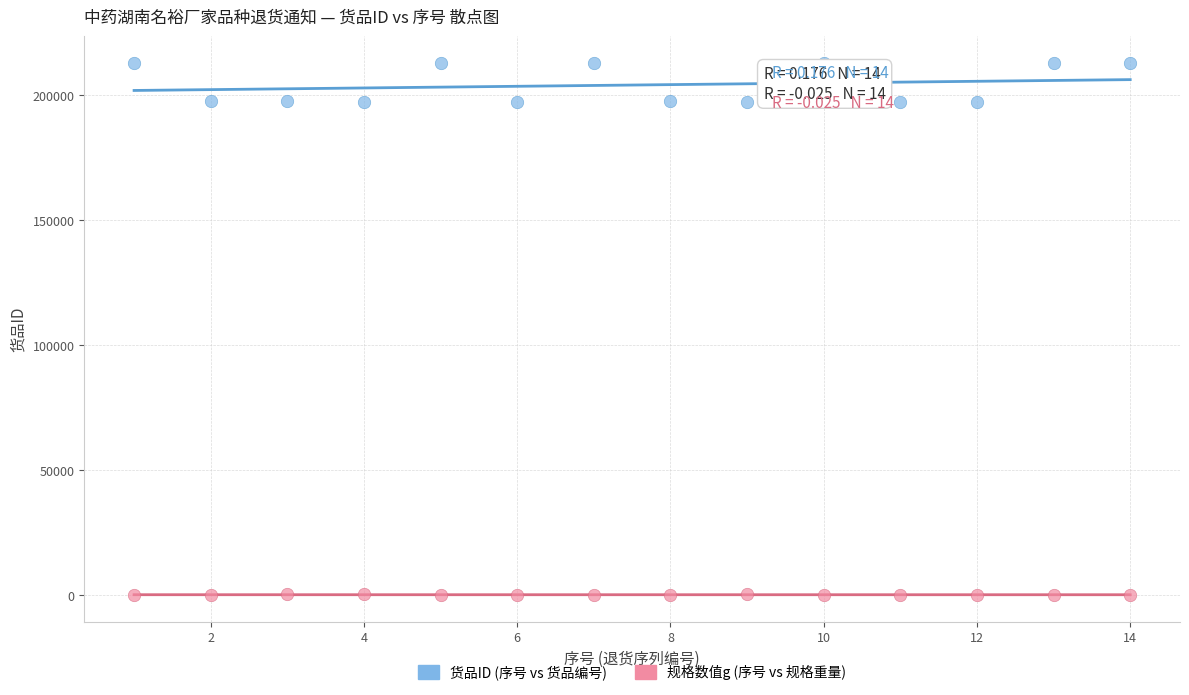

Across all data points, what is the range of X values (max minus min)?

13